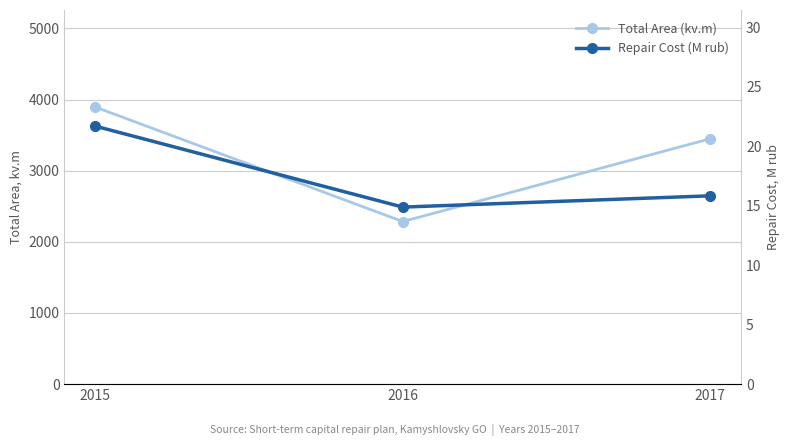

The Total Area (kv.m) series shows 2284.9 at 2016. True or false?

True